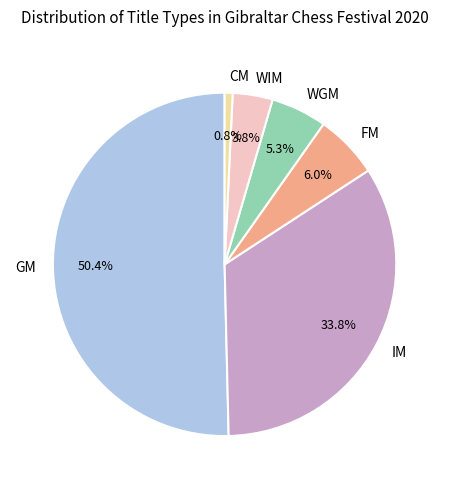

What percentage is the CM slice, to the nearest percent?

1%